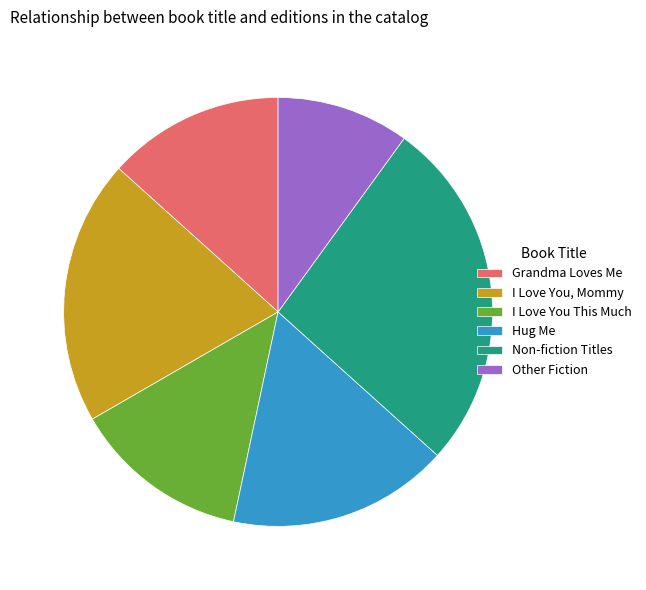

Is I Love You This Much the majority of the pie?

No